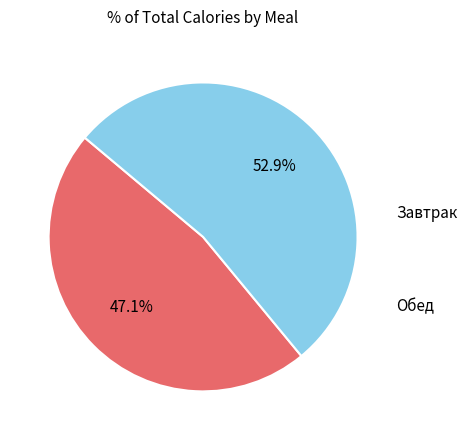

Is there any slice that represents more than half of the pie?

Yes